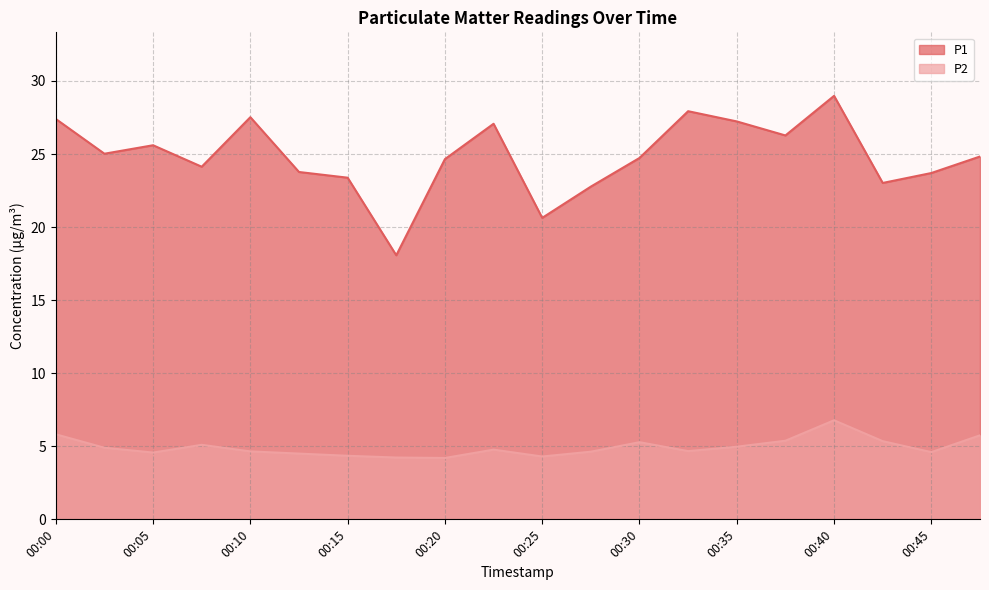

At which label is P1 closest to 23?

00:42